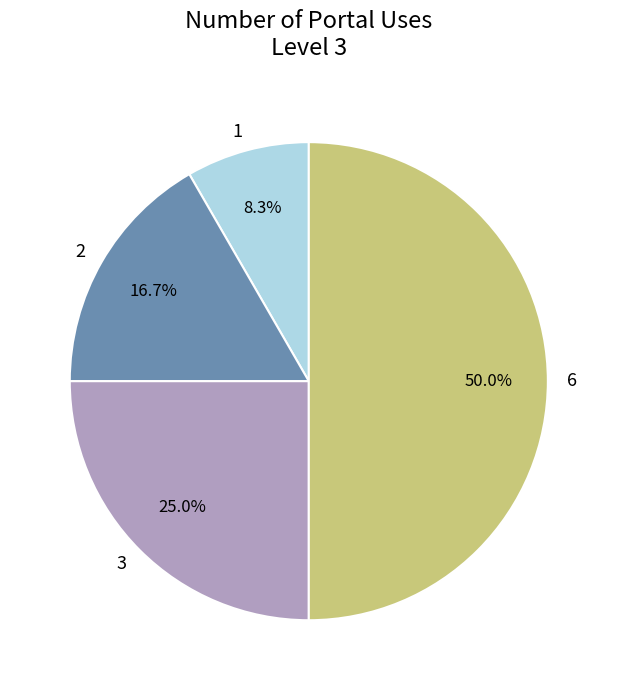

What portion of the pie excludes 1?

91.7%